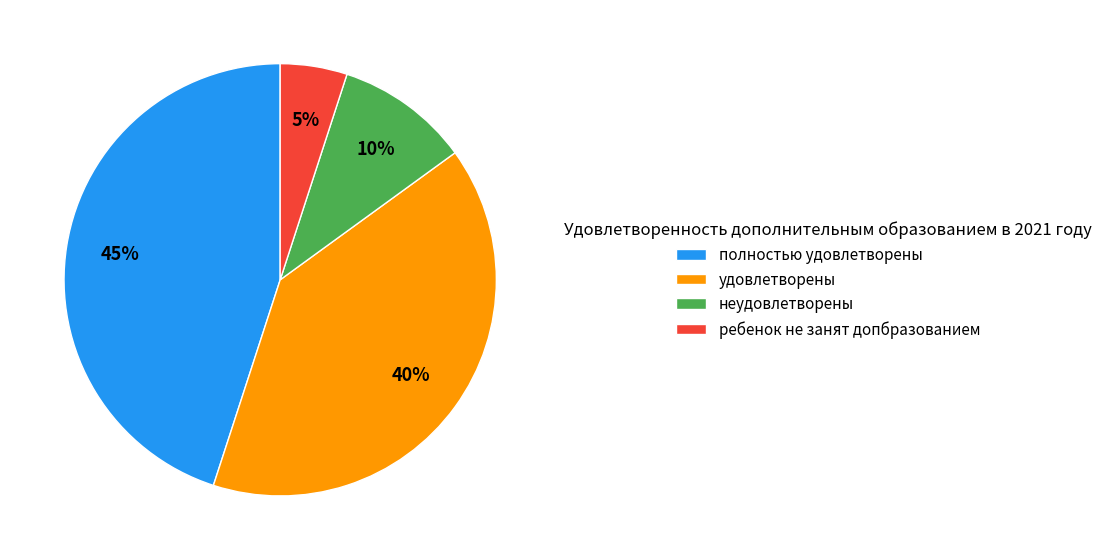

How many segments does this pie chart have?

4